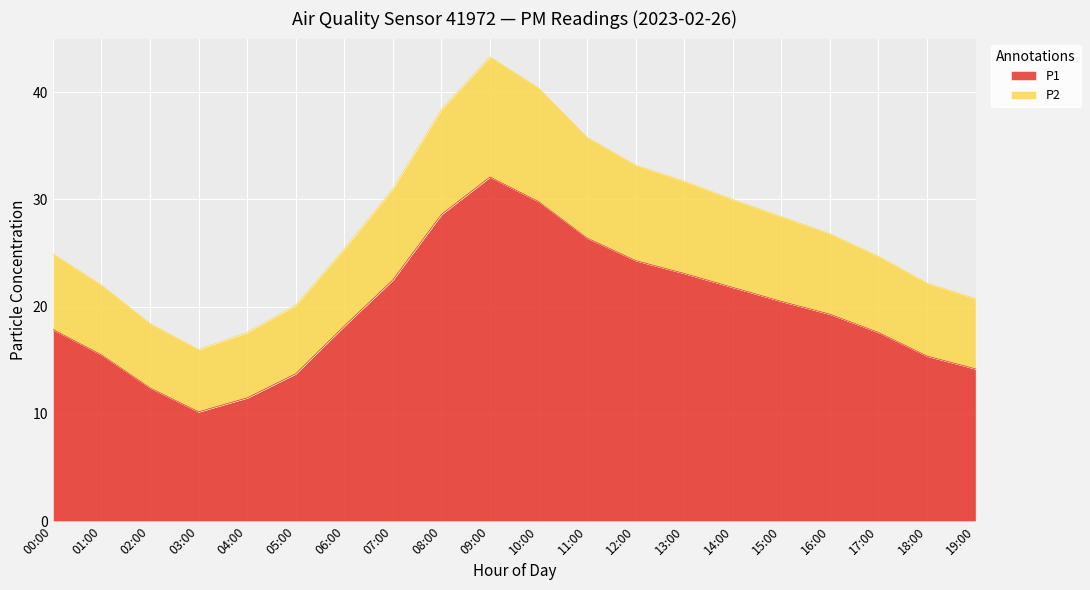

What is the value of the P2 point at the 9th from the left?

38.4